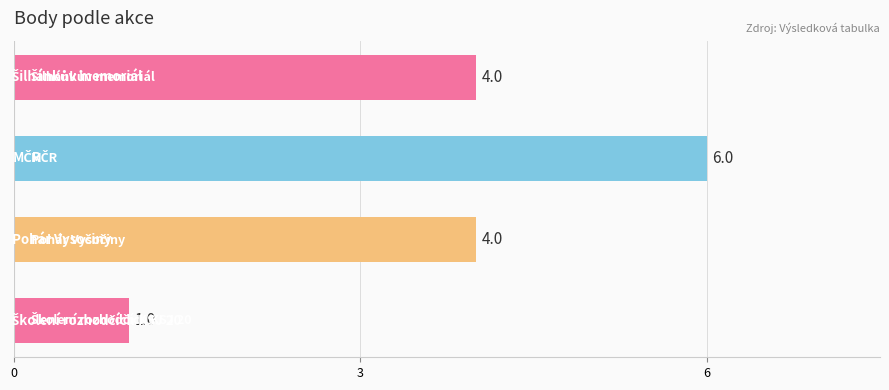

What is the sum of all values?

15